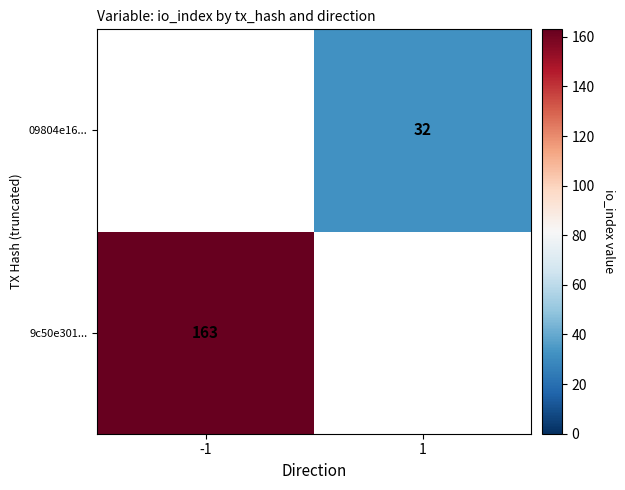

True or false: 09804e16... has a value of 47 at 1.

False